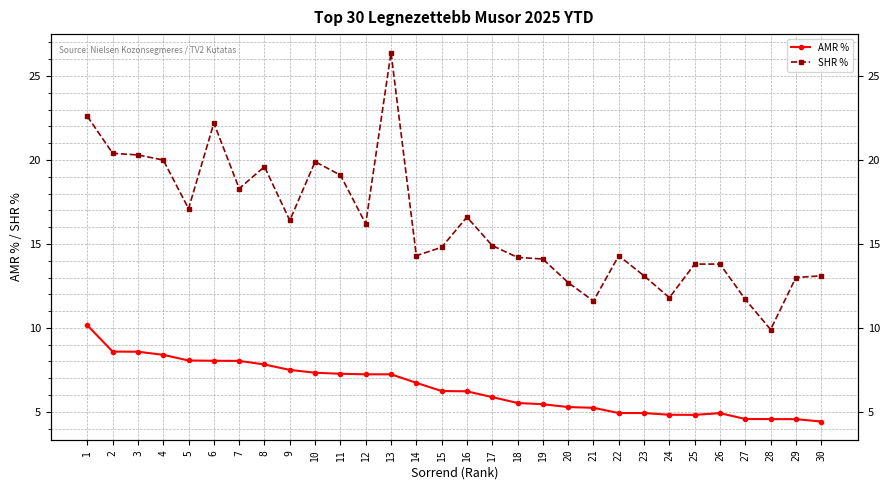

How many series are shown in this chart?

2